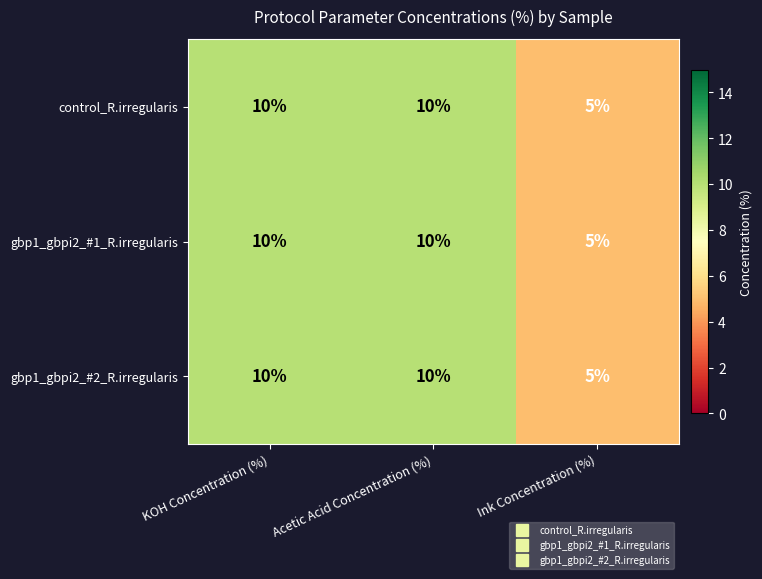

The gbp1_gbpi2_#1_R.irregularis series shows 3 at Ink Concentration (%). True or false?

False